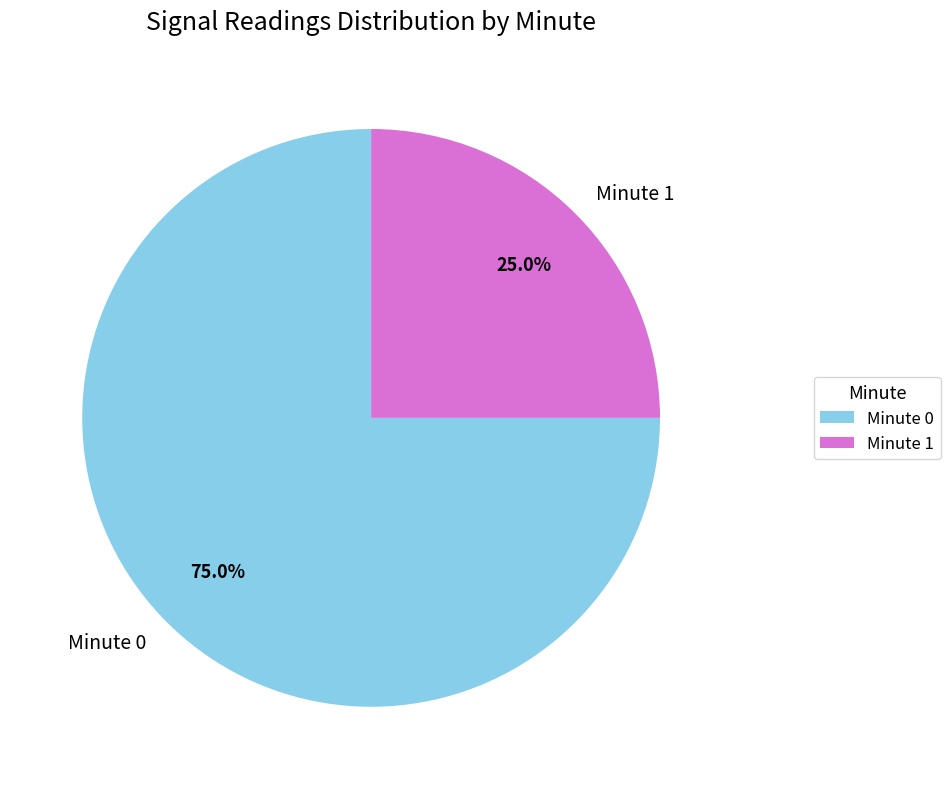

What portion of the pie excludes Minute 0?

25.0%